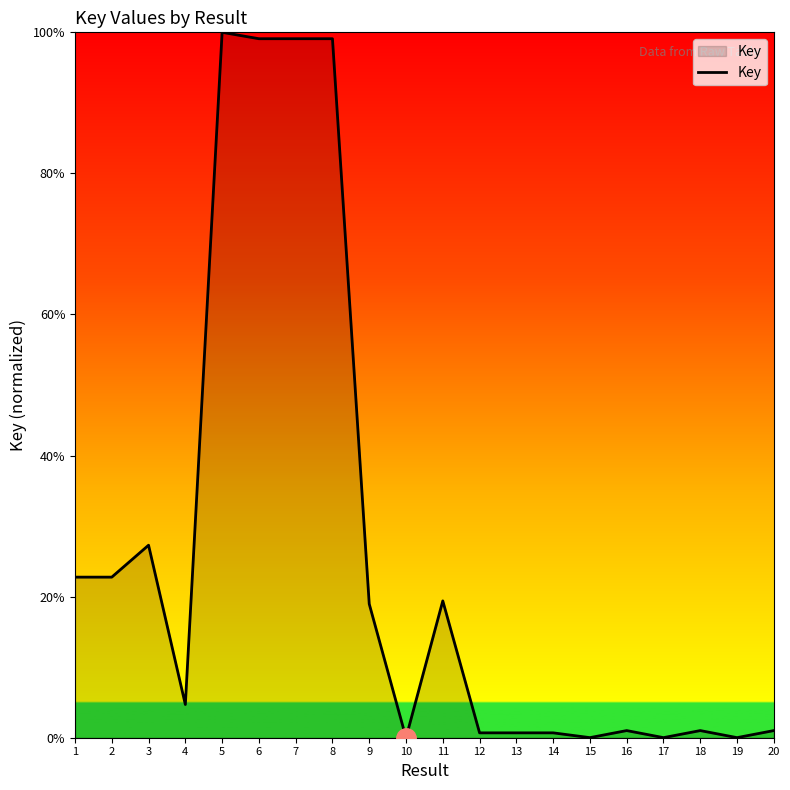

At which label is the value closest to 50?

3